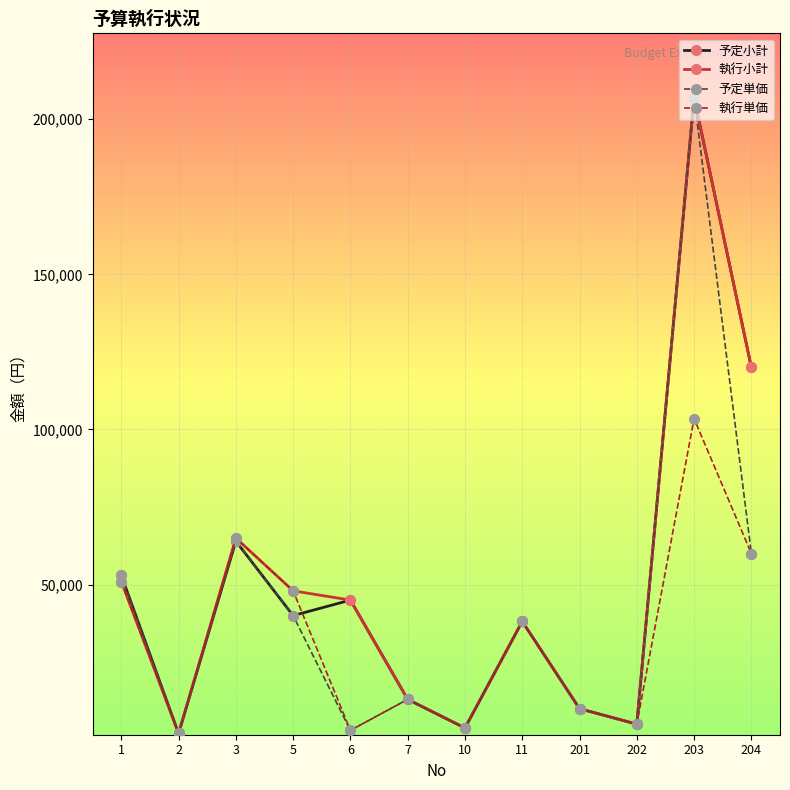

What is the maximum value for 予定単価?

207000